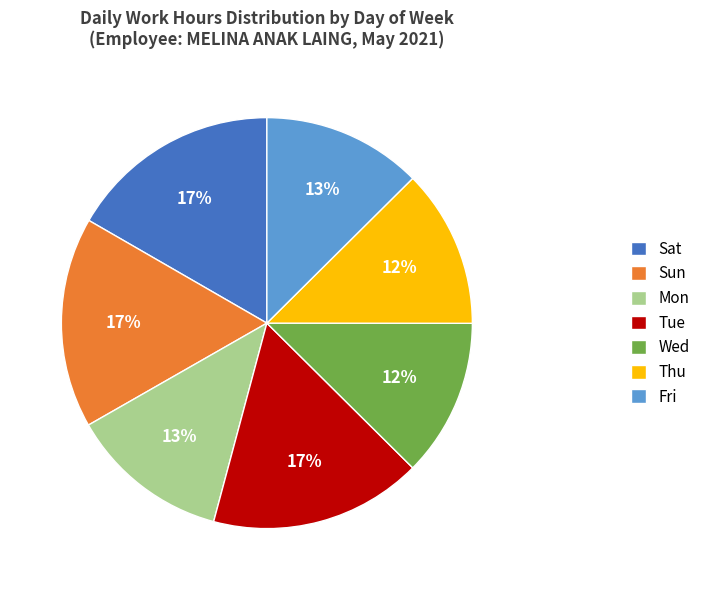

True or false: Fri accounts for 25% of the total.

False